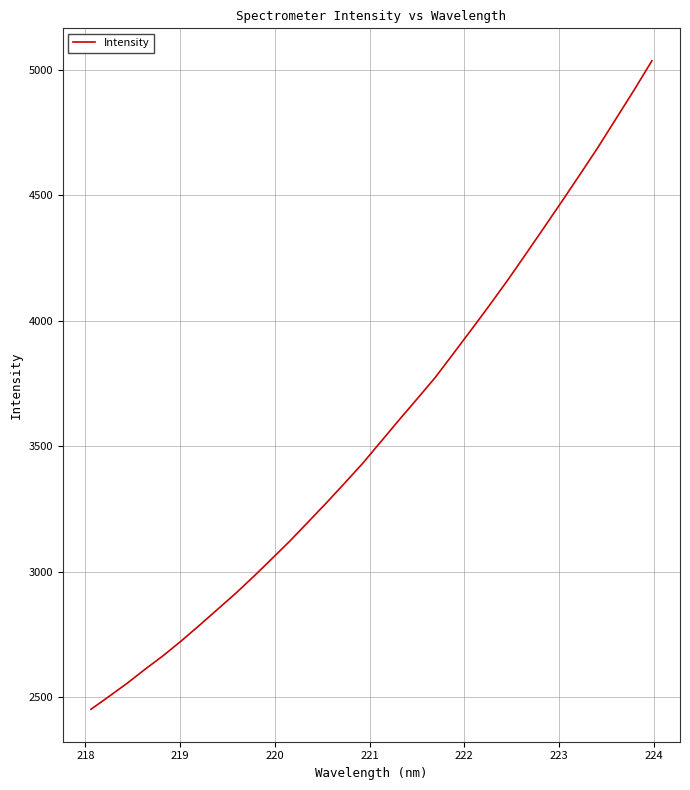

What is the smallest value displayed?

2452.2